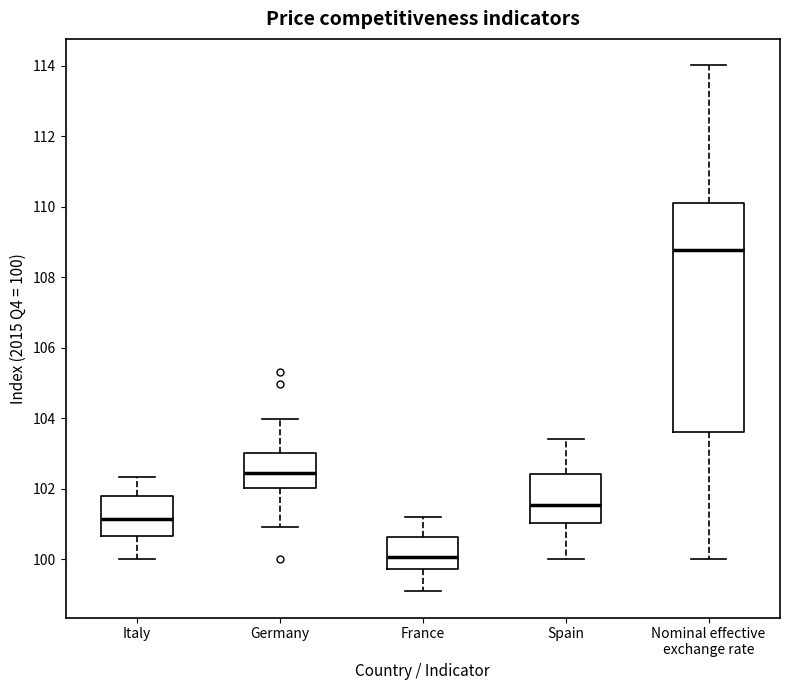

Reading left to right, read every box against the y-axis: the position of its median line, the range the box covers, and the ends of its whiskers. The values are not printed on the chart, so give them approximately, as read against the axis.

Italy: median 101.2, box 100.6 to 101.8, whiskers 100.0 to 102.4
Germany: median 102.4, box 102.0 to 103.0, whiskers 101.0 to 104.0
France: median 100.0, box 99.8 to 100.6, whiskers 99.2 to 101.2
Spain: median 101.6, box 101.0 to 102.4, whiskers 100.0 to 103.4
Nominal effective exchange rate: median 108.8, box 103.6 to 110.2, whiskers 100.0 to 114.0